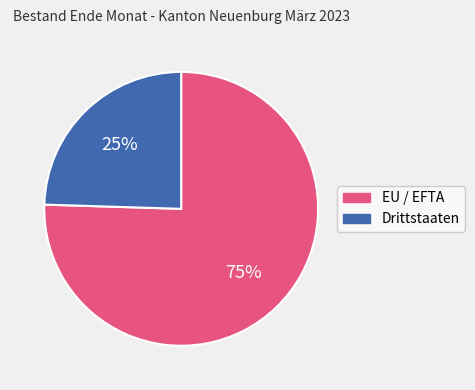

Which category has the smallest portion of the pie?

Drittstaaten